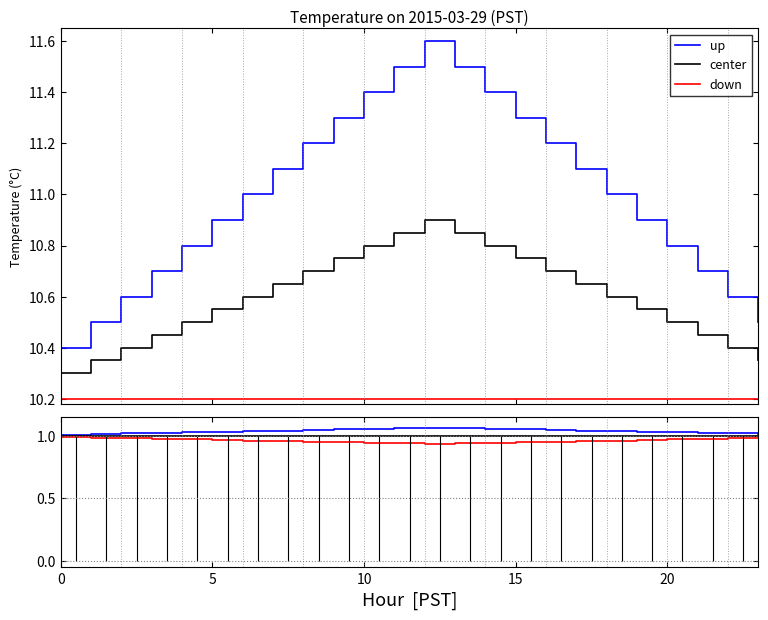

What is the label of the 13th point from the left?

12